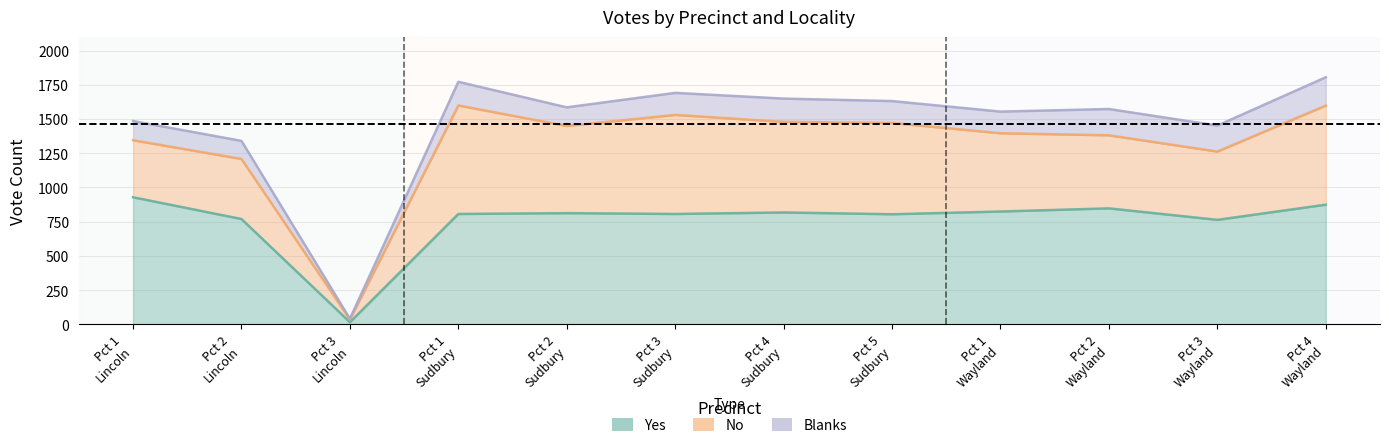

Between Pct 5
Sudbury and Pct 3
Sudbury, which is larger?

Pct 3
Sudbury